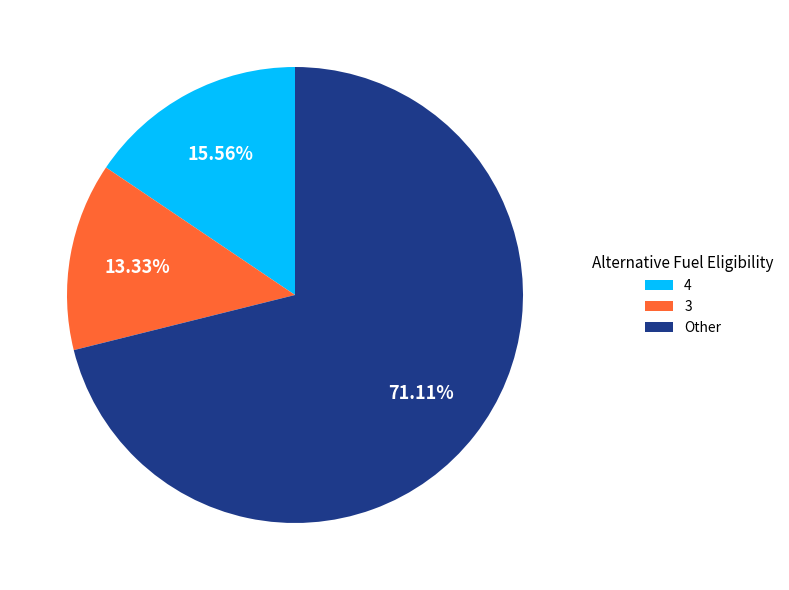

Do 4 and Other together represent more than half of the pie?

Yes